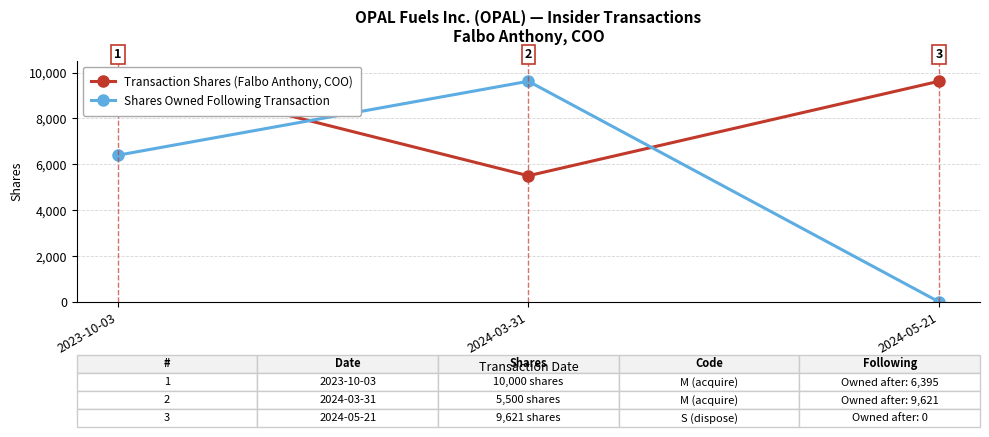

Reading left to right, extract all data points from this chart.

Transaction Shares (Falbo Anthony, COO): 10000	5500	9621
Shares Owned Following Transaction: 6395	9621	0